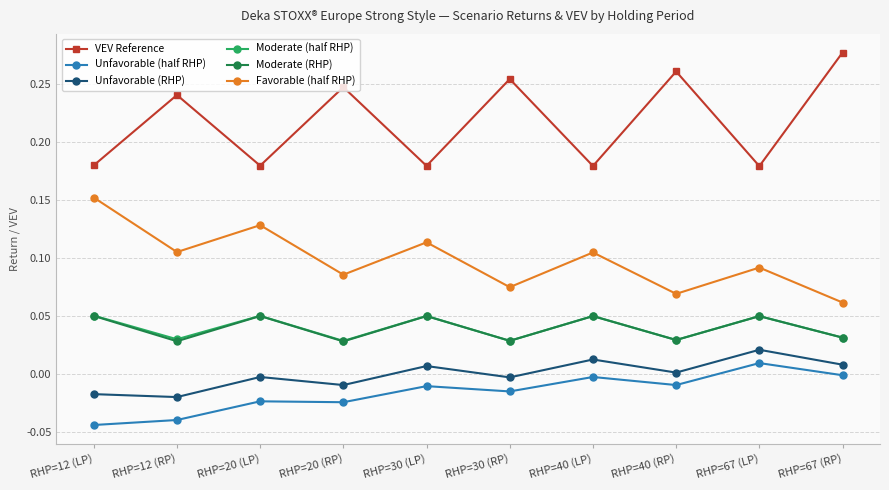

True or false: Unfavorable (half RHP) has a value of -0.0 at RHP=40 (LP).

True